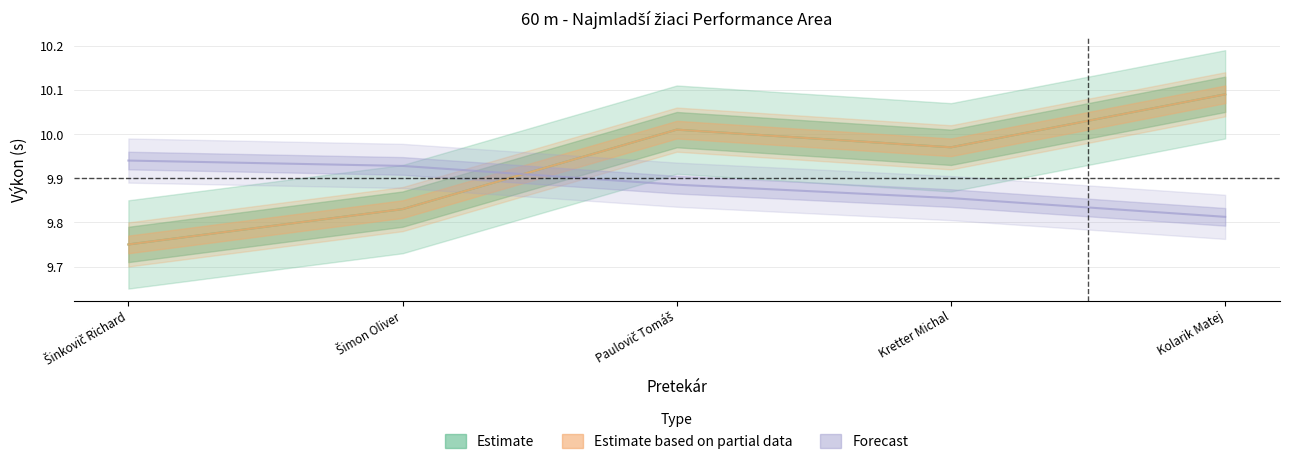

What is the label of the 5th point from the left?

Kolarik Matej